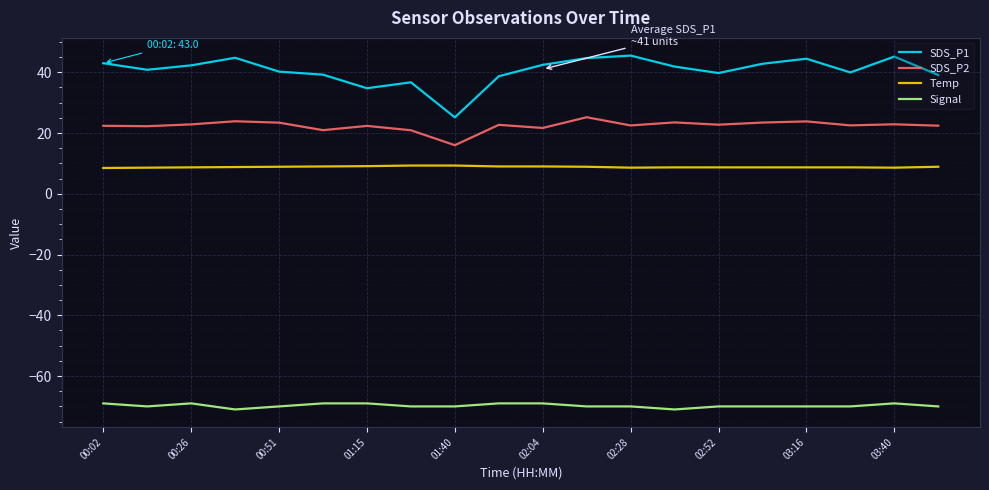

What is the minimum value for Signal?

-71.0